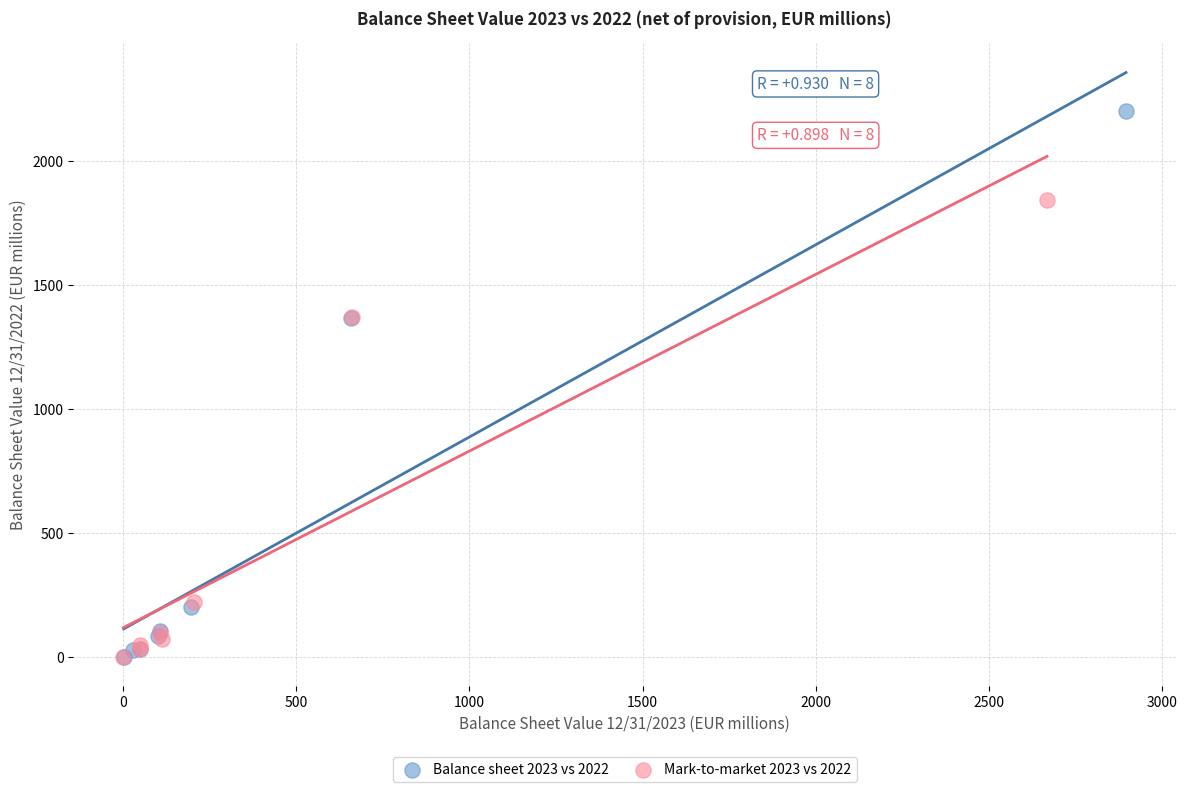

What are all the series names shown in the legend?

Balance sheet 2023 vs 2022, Mark-to-market 2023 vs 2022